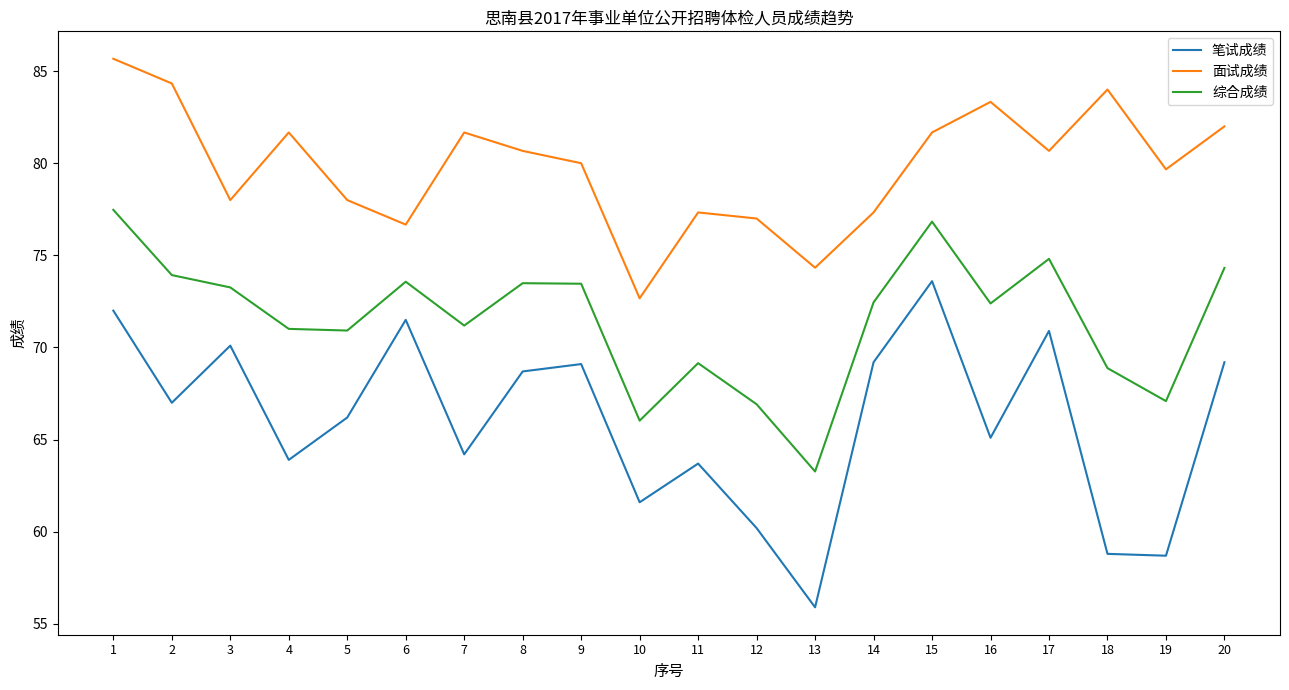

Rank the series at 3 from highest to lowest value.

面试成绩, 综合成绩, 笔试成绩